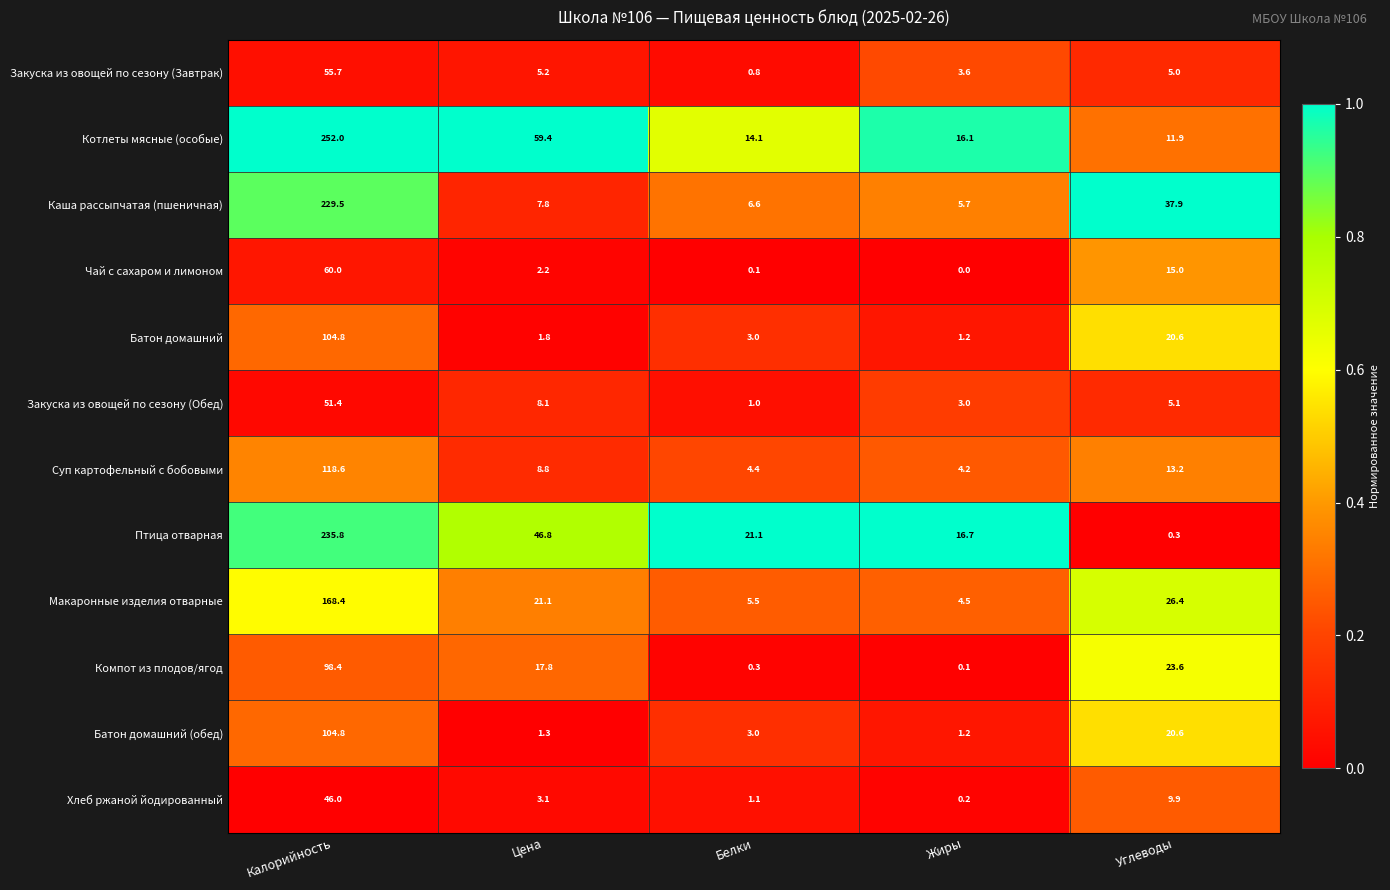

The Суп картофельный с бобовыми series shows 3.0 at Цена. True or false?

False